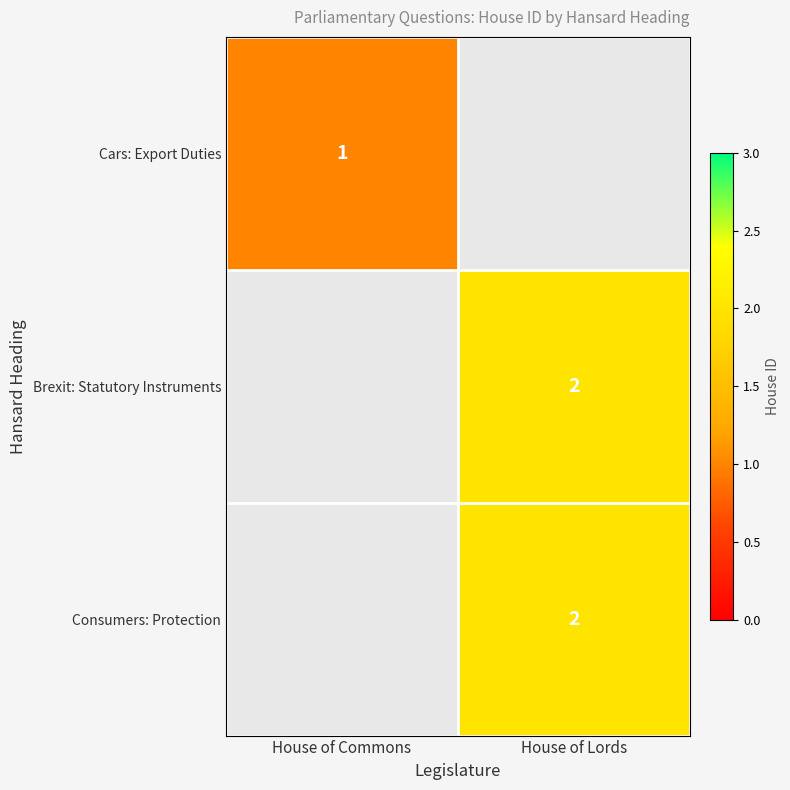

The value of Brexit: Statutory Instruments at House of Lords is 2. True or false?

True